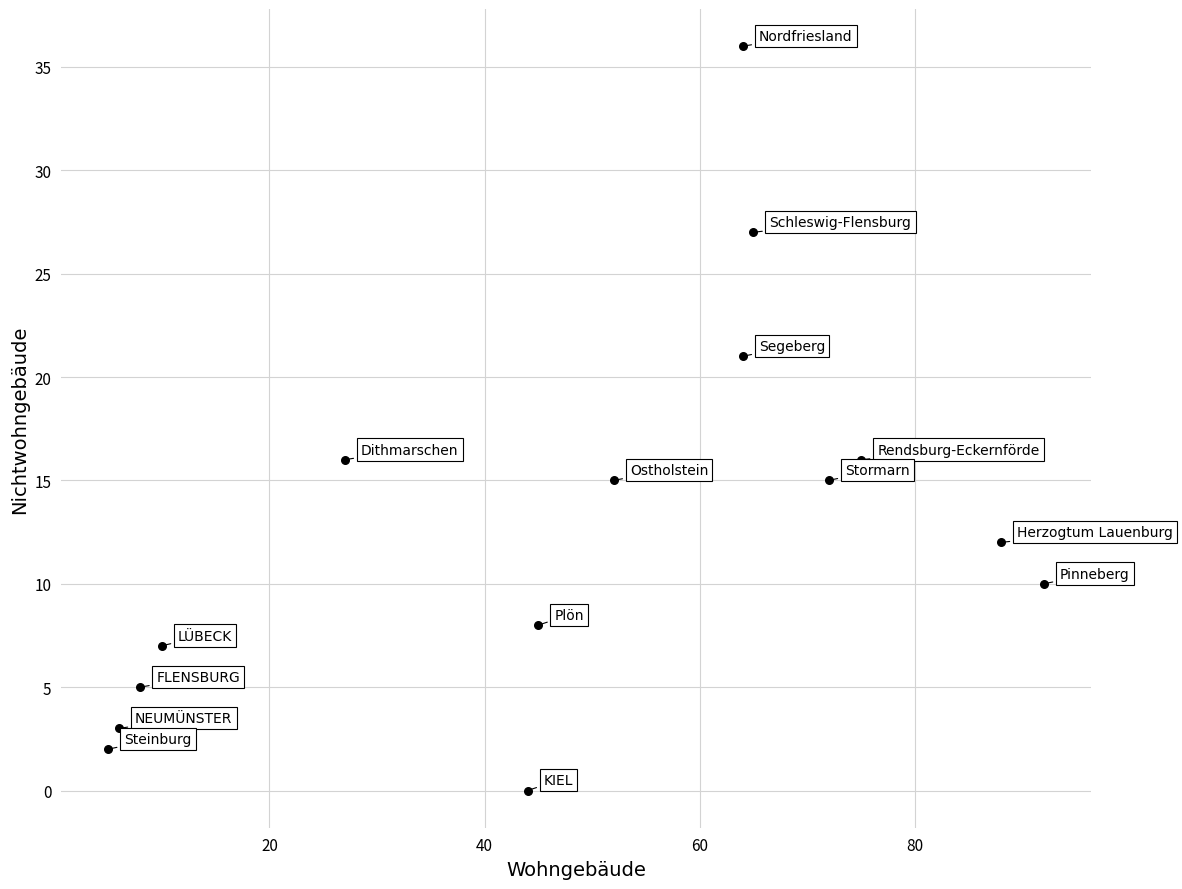

What is the range of Y values (max minus min)?

36